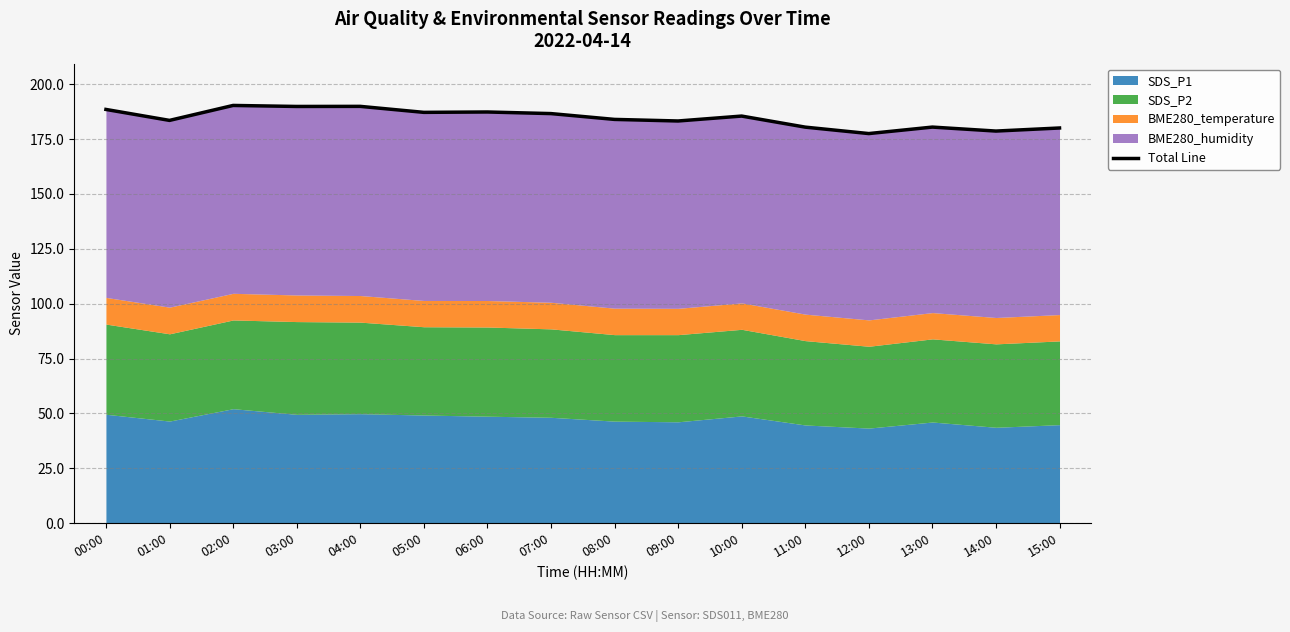

What is the difference between the maximum and minimum values?

12.8